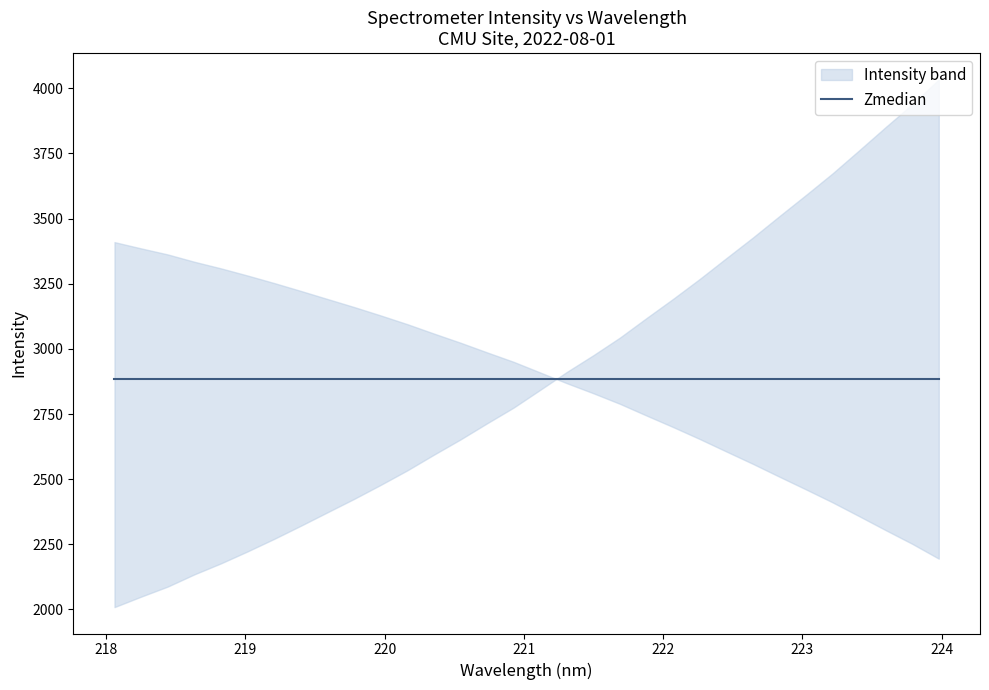

What is the difference between the maximum and minimum values?

2024.7